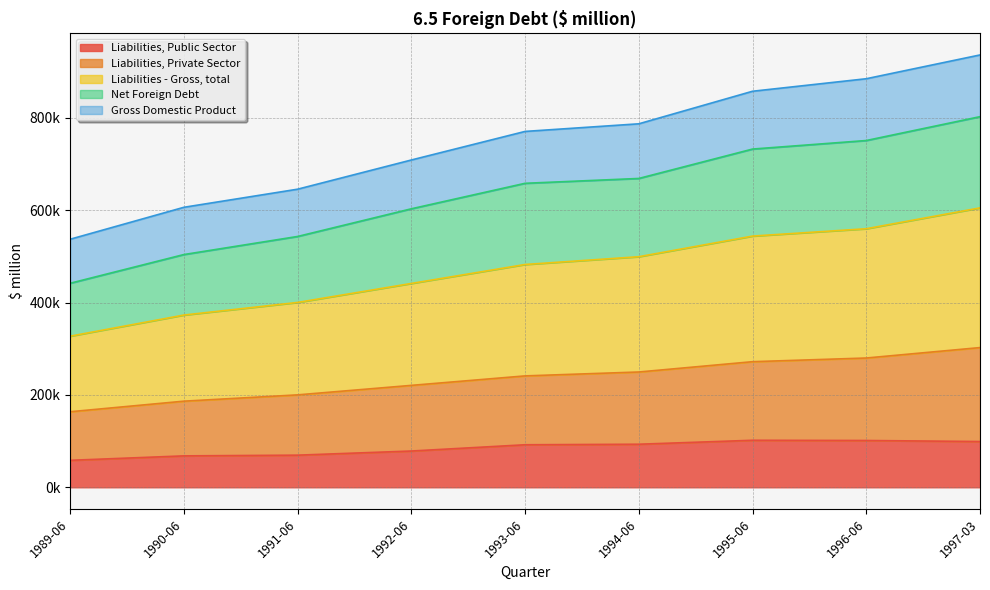

What is the difference between the second highest and second lowest values in the Net Foreign Debt series?

246888